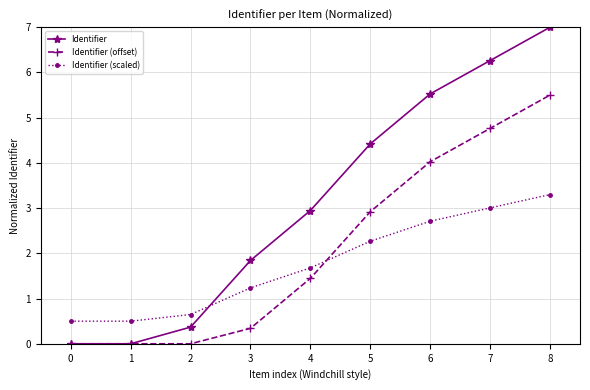

What is the average value of the Identifier series?

3.2